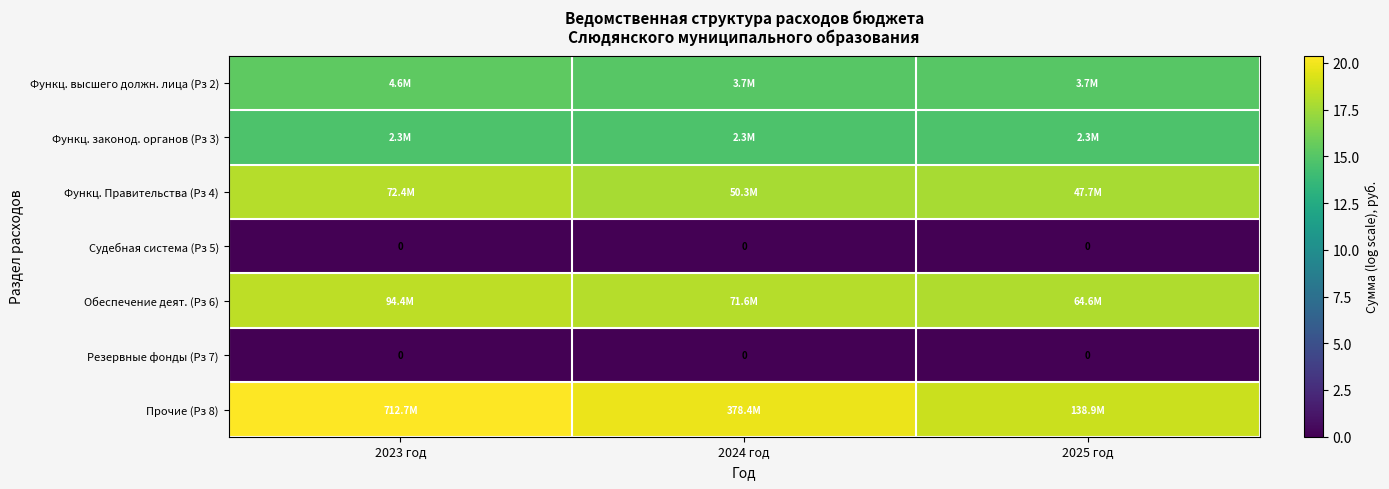

What is the minimum value for Обеспечение деят. (Рз 6)?

18.0